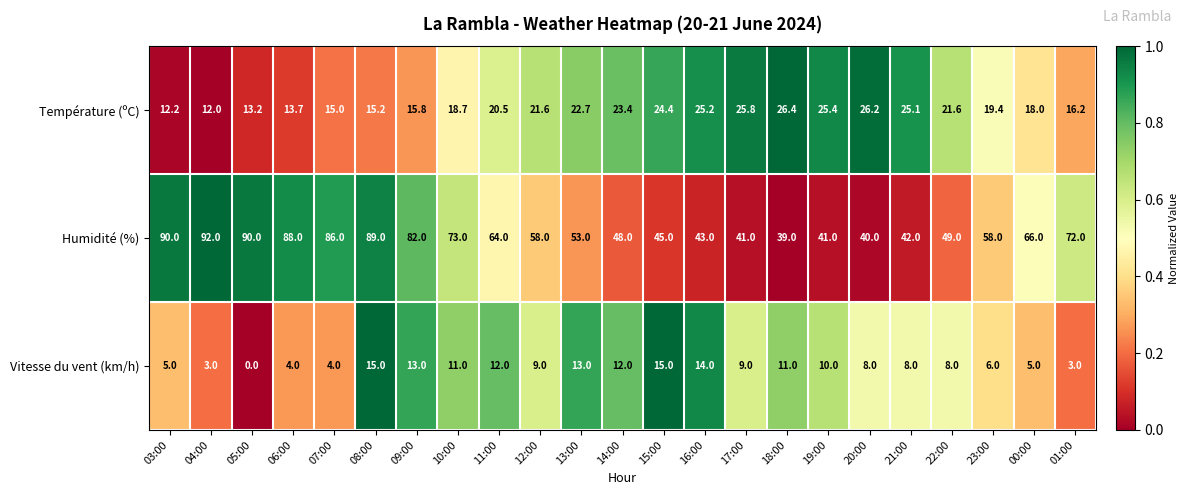

Which series has the largest total across all categories?

Humidité (%)